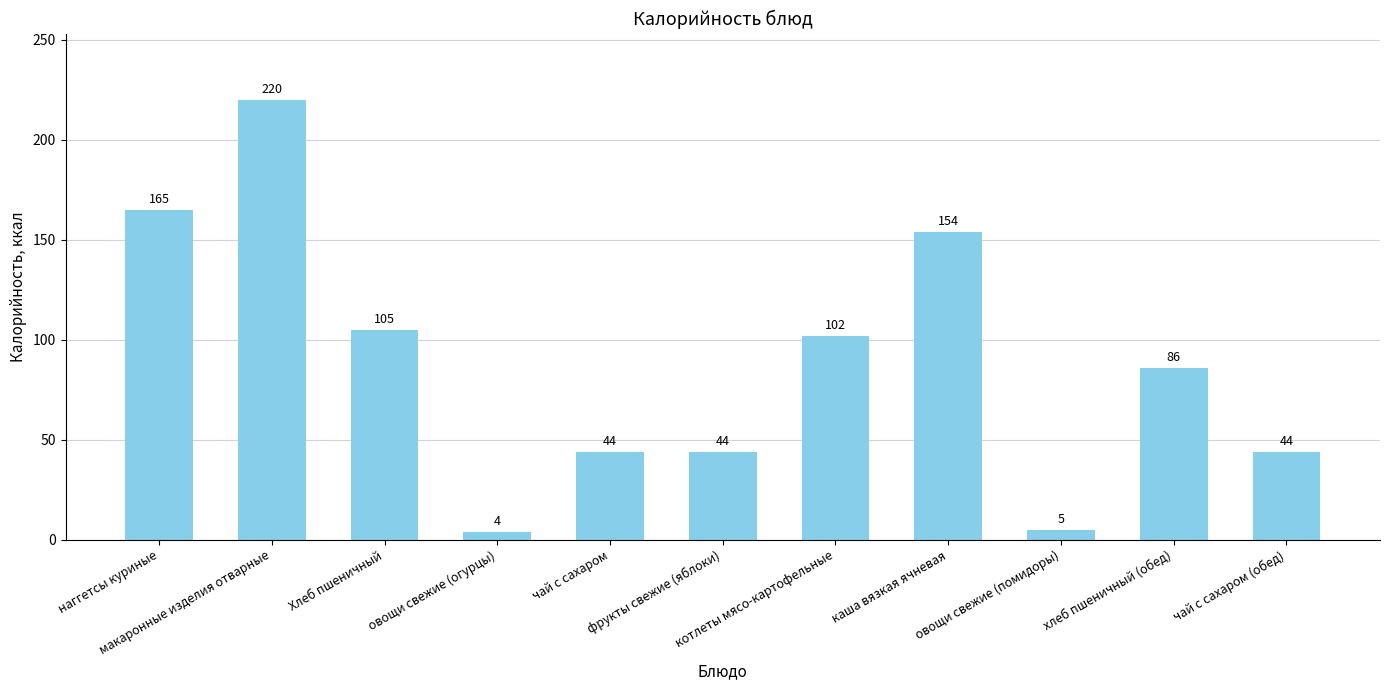

What is the difference between the values at Хлеб пшеничный and наггетсы куриные?

60